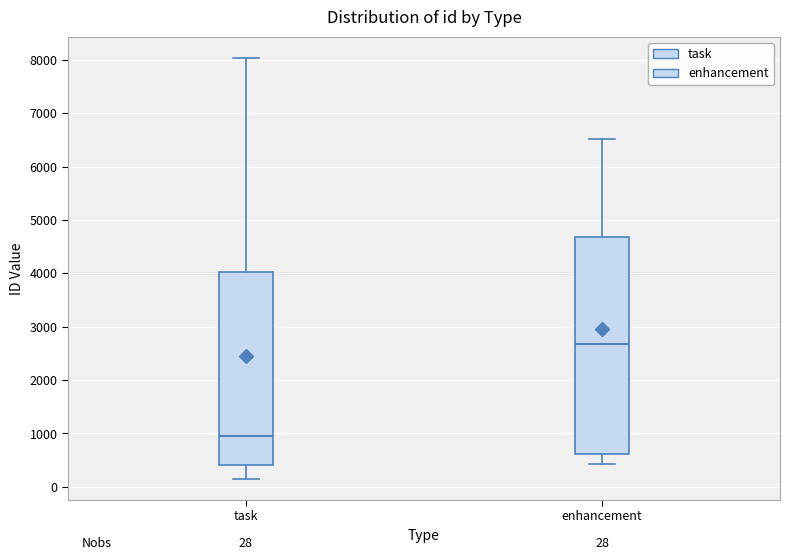

Which box is the tallest, from its lower edge to its upper edge?

enhancement